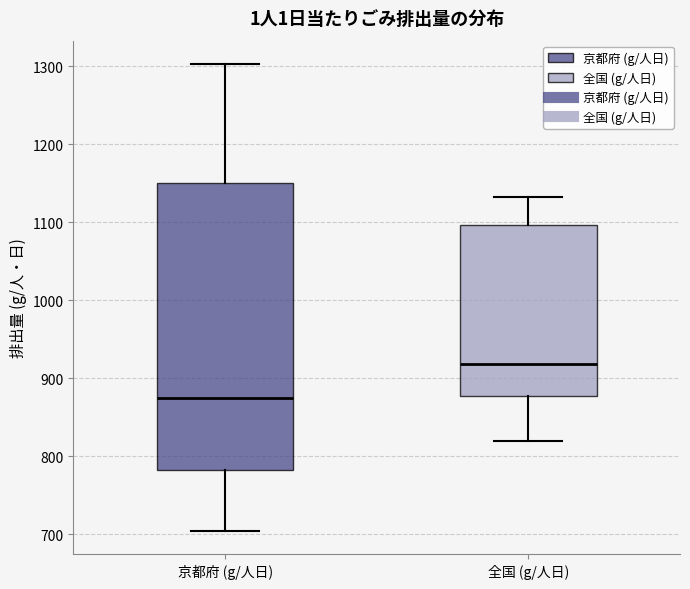

Reading left to right, read every box against the y-axis: the position of its median line, the range the box covers, and the ends of its whiskers. The values are not printed on the chart, so give them approximately, as read against the axis.

京都府 (g/人日): median 870, box 780 to 1150, whiskers 700 to 1300
全国 (g/人日): median 920, box 880 to 1100, whiskers 820 to 1130